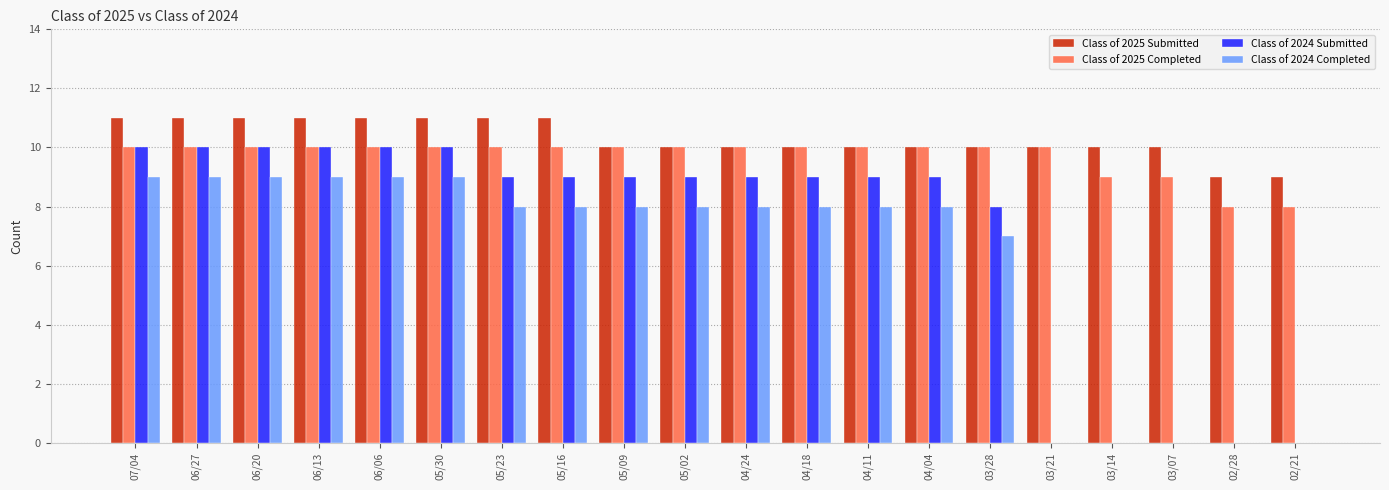

The value of Class of 2024 Completed at 04/18 is 8. True or false?

True